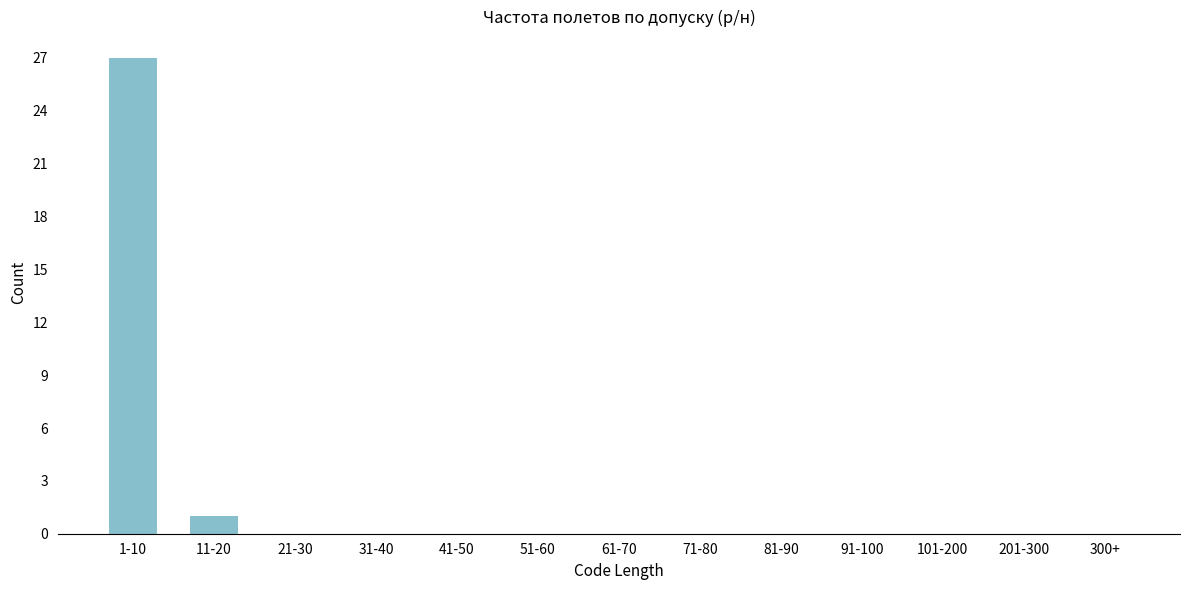

Reading left to right, transcribe all the data shown in this chart.

1-10=27	11-20=1	21-30=0	31-40=0	41-50=0	51-60=0	61-70=0	71-80=0	81-90=0	91-100=0	101-200=0	201-300=0	300+=0